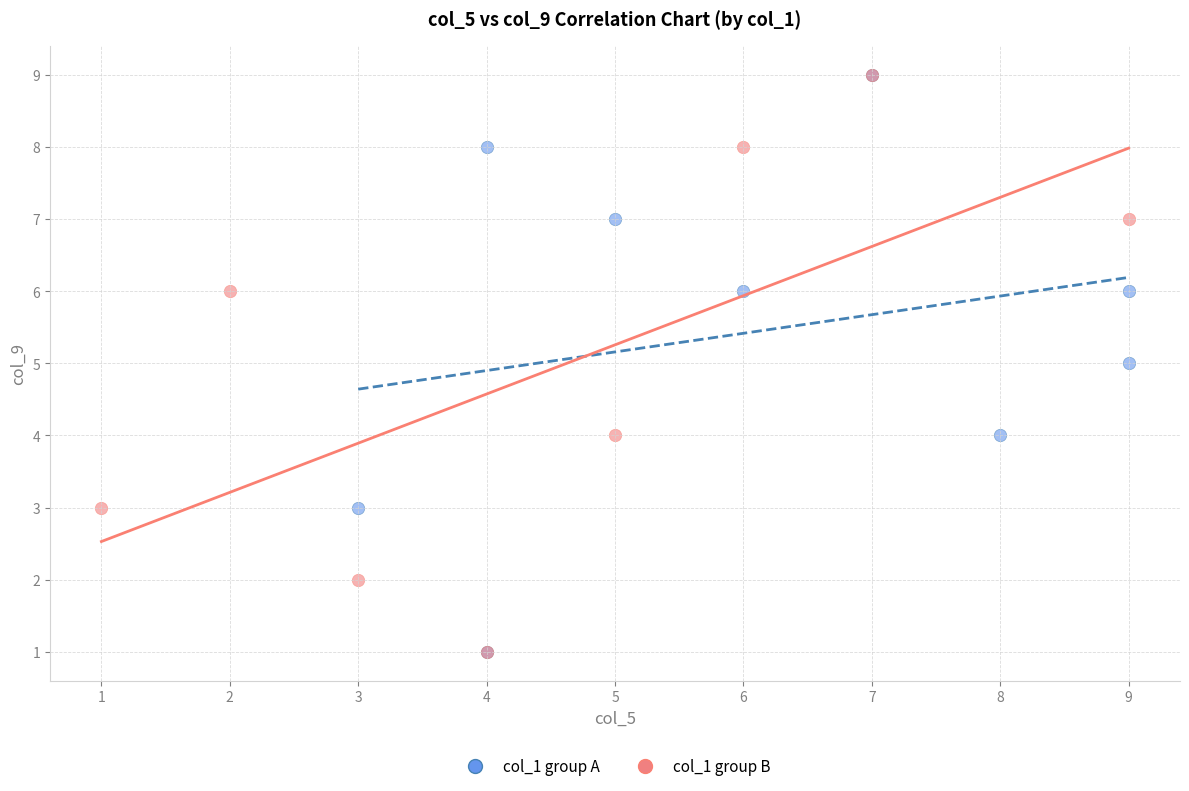

What are all the series names shown in the legend?

col_1 group A, col_1 group B